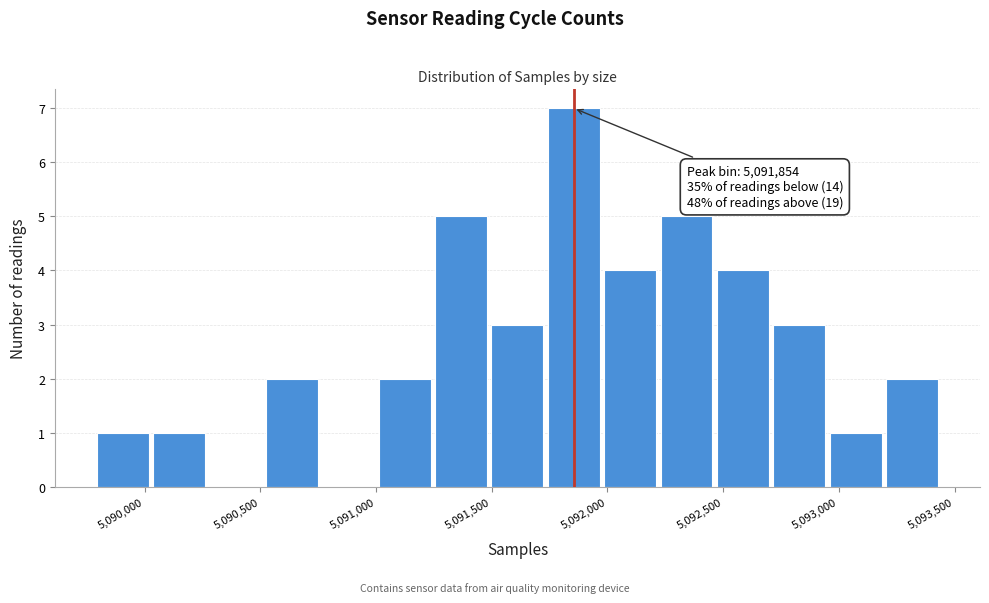

Over which range of the x-axis is the bar tallest?

5091750 to 5092000